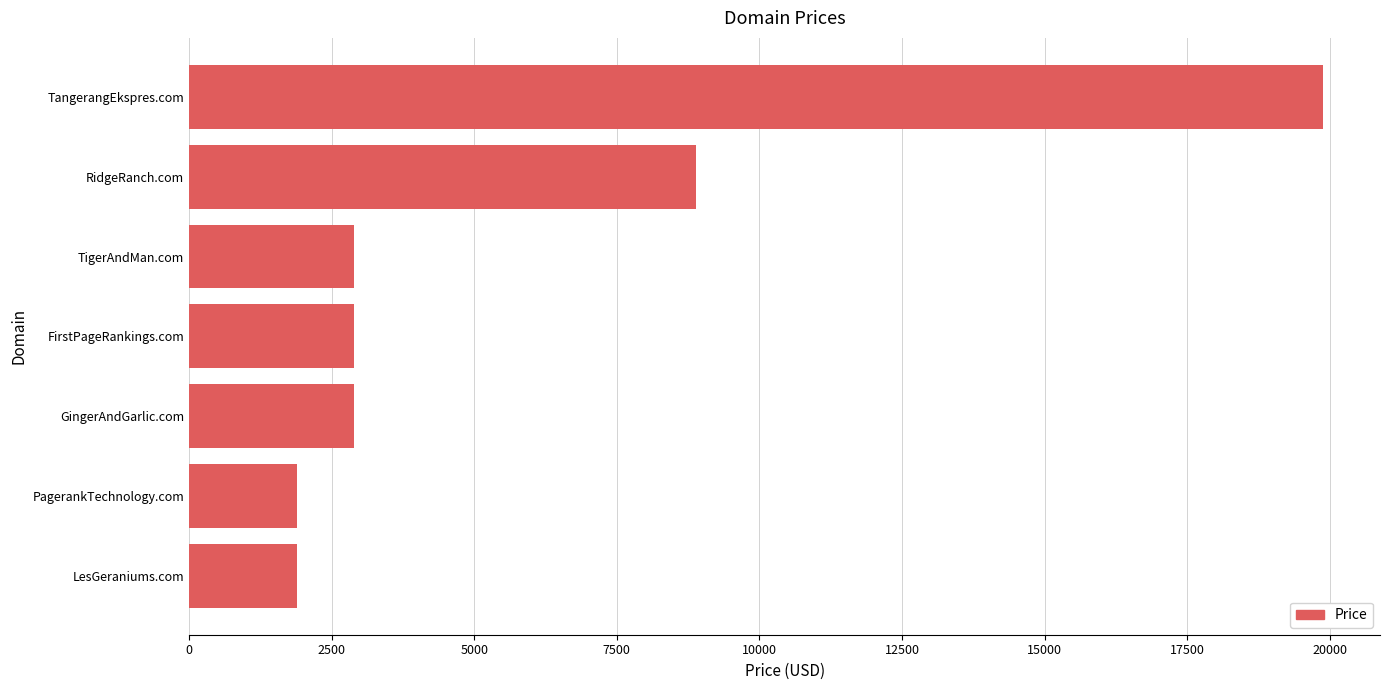

Between LesGeraniums.com and TigerAndMan.com, which is larger?

TigerAndMan.com